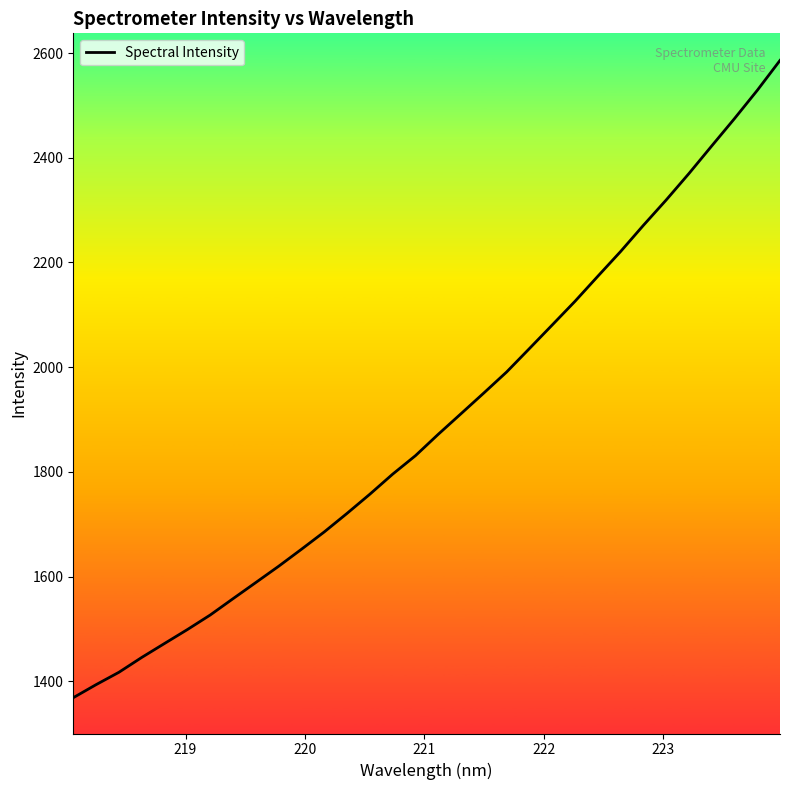

What is the difference between the maximum and minimum values?

1217.6